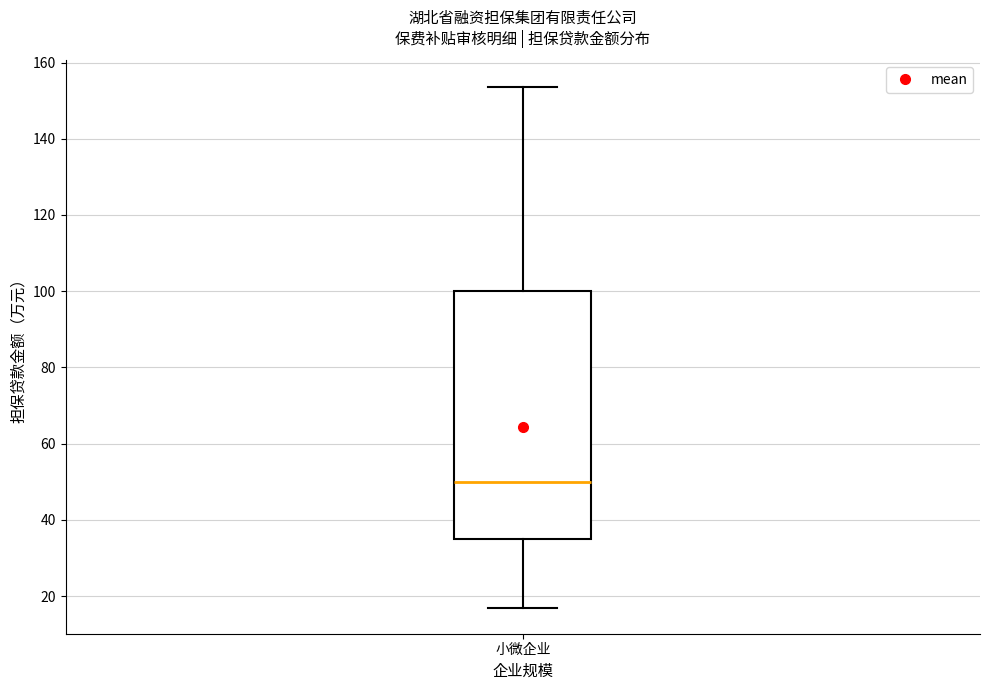

Read this box plot against the y-axis: the position of the median line, the range covered by the box, and the ends of both whiskers. The values are not printed on the chart, so give them approximately, as read against the axis.

median 50, box 36 to 100, whiskers 18 to 154